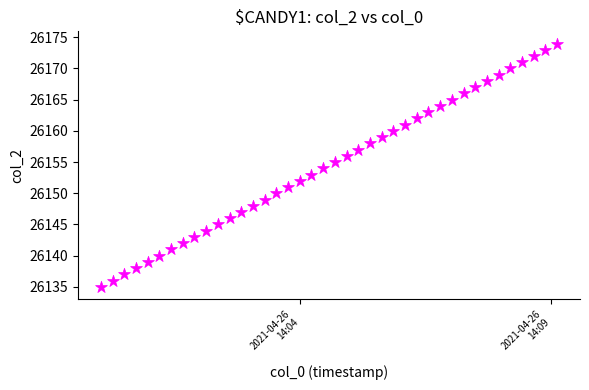

What is the range of Y values (max minus min)?

39